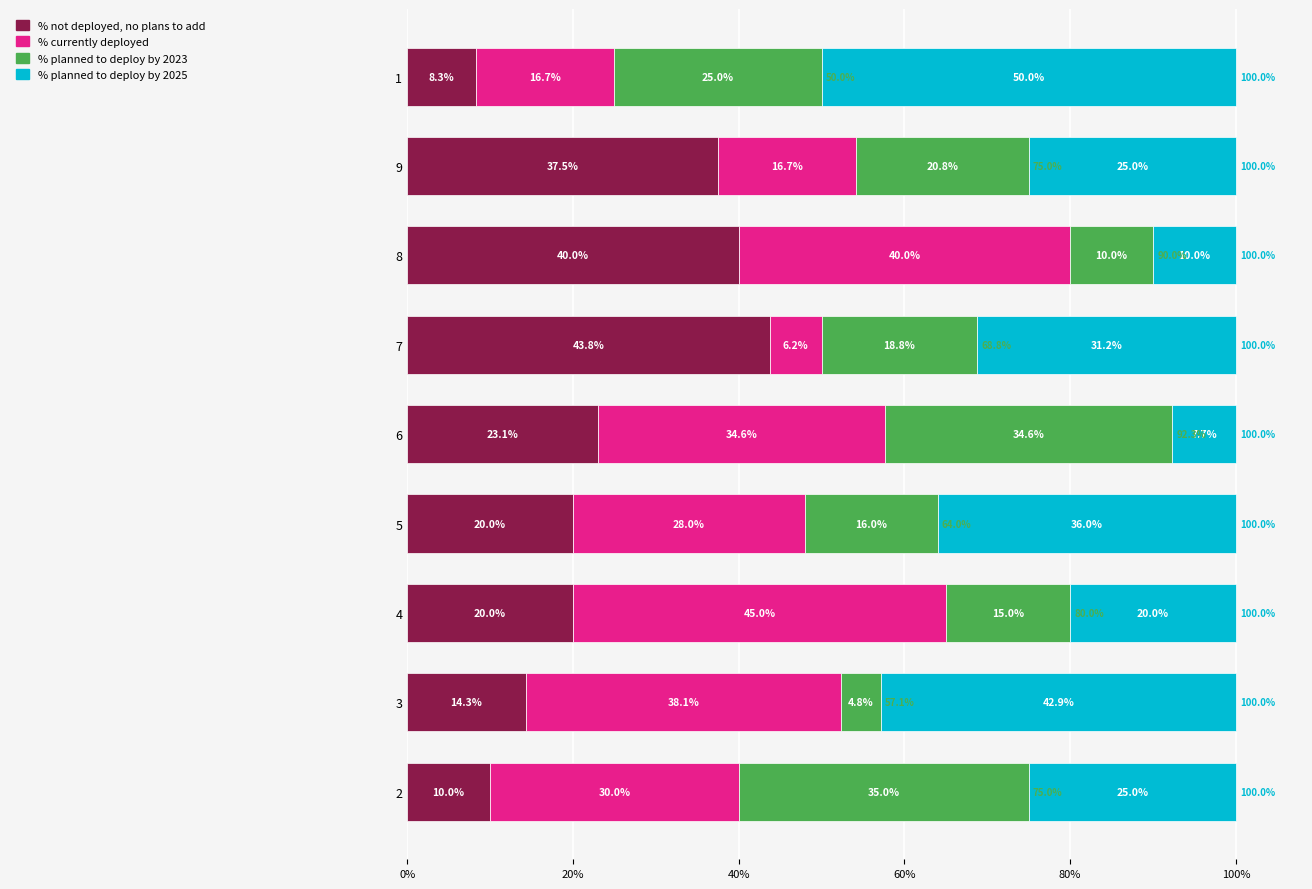

What are all the series names shown in the legend?

% not deployed, no plans to add, % currently deployed, % planned to deploy by 2023, % planned to deploy by 2025